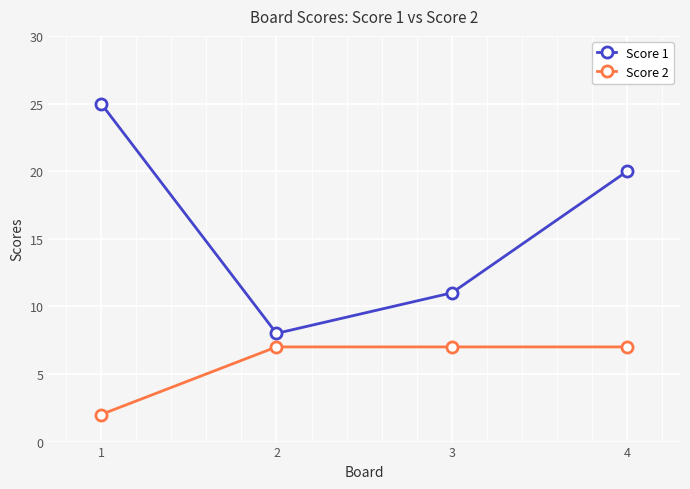

Reading left to right, extract all data points from this chart.

Score 1: 1=25	2=8	3=11	4=20
Score 2: 1=2	2=7	3=7	4=7